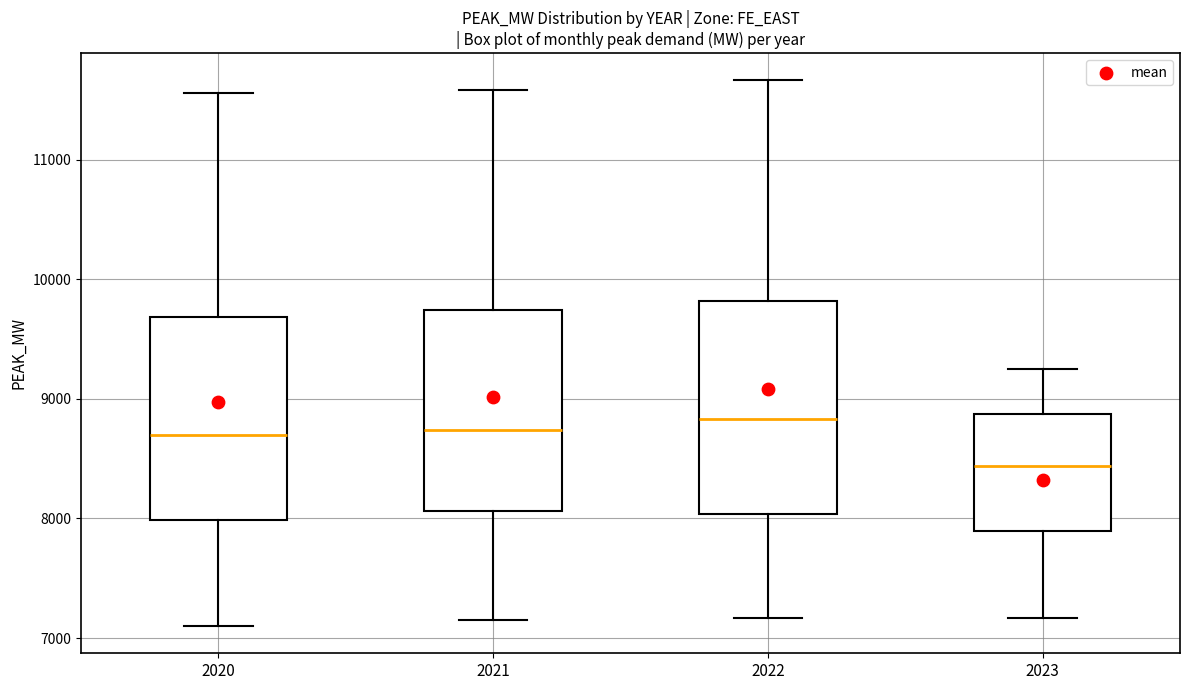

Reading left to right, read every box against the y-axis: the position of its median line, the range the box covers, and the ends of its whiskers. The values are not printed on the chart, so give them approximately, as read against the axis.

2020: median 8700, box 8000 to 9700, whiskers 7100 to 11600
2021: median 8700, box 8100 to 9700, whiskers 7200 to 11600
2022: median 8800, box 8000 to 9800, whiskers 7200 to 11700
2023: median 8400, box 7900 to 8900, whiskers 7200 to 9300